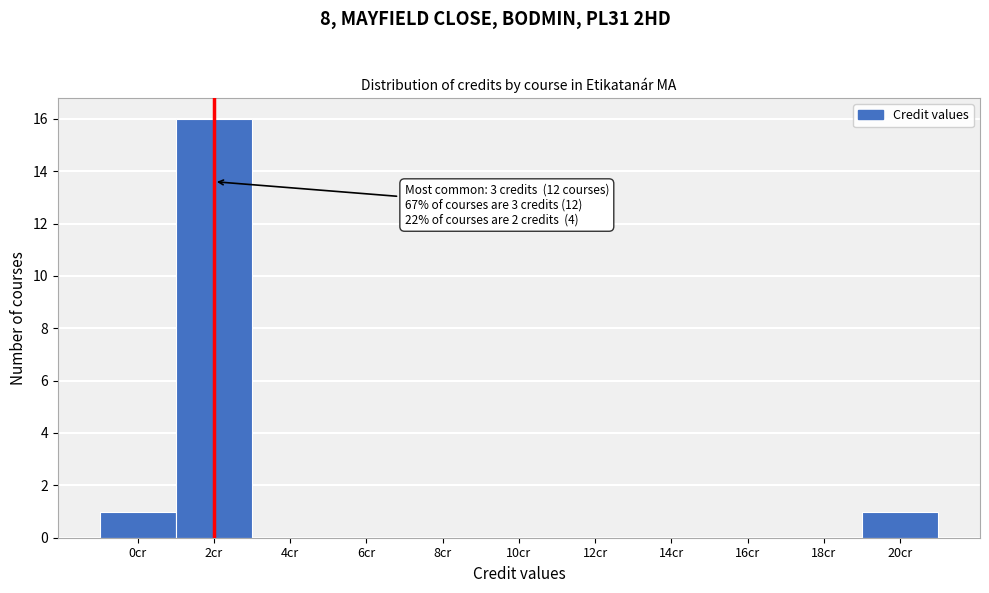

Reading left to right, extract all data points from this chart.

0cr=1	2cr=16	4cr=0	6cr=0	8cr=0	10cr=0	12cr=0	14cr=0	16cr=0	18cr=0	20cr=1